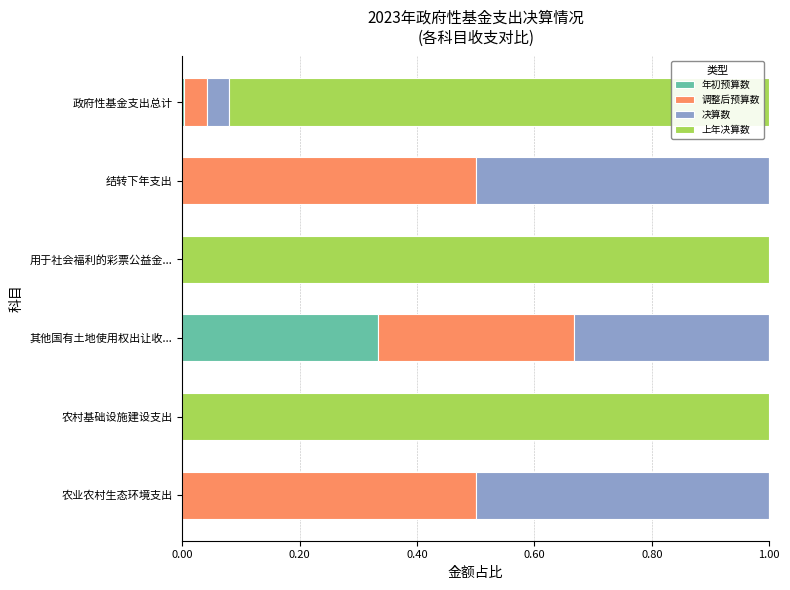

What is the total value across all series at 结转下年支出?

1.0